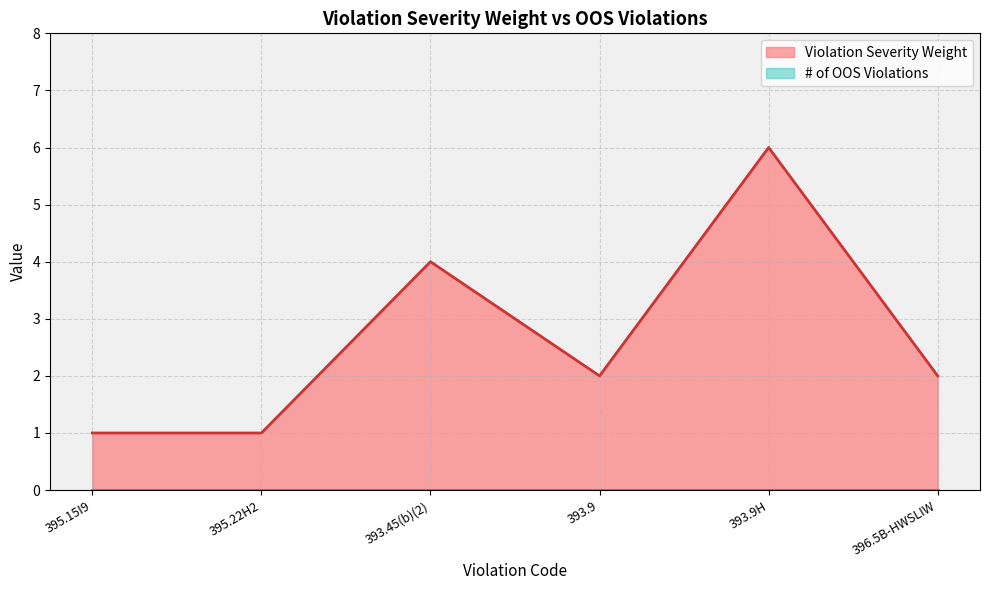

What is the average value?

3